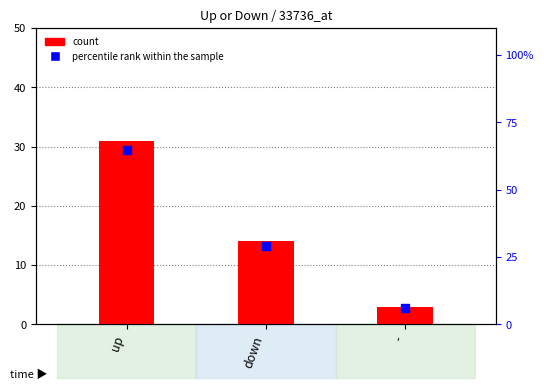

At which category is the sum across all series the highest?

up